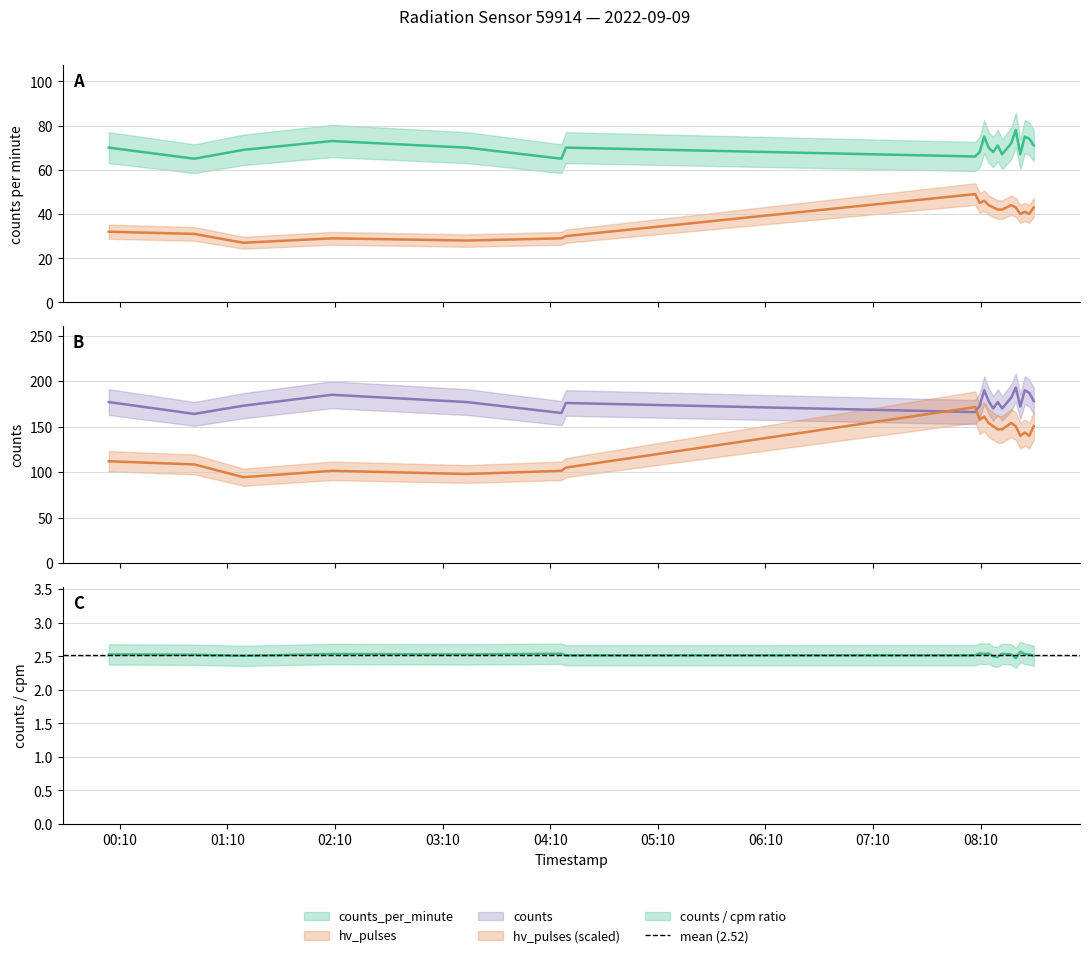

What is the minimum value shown in the chart?

65.0